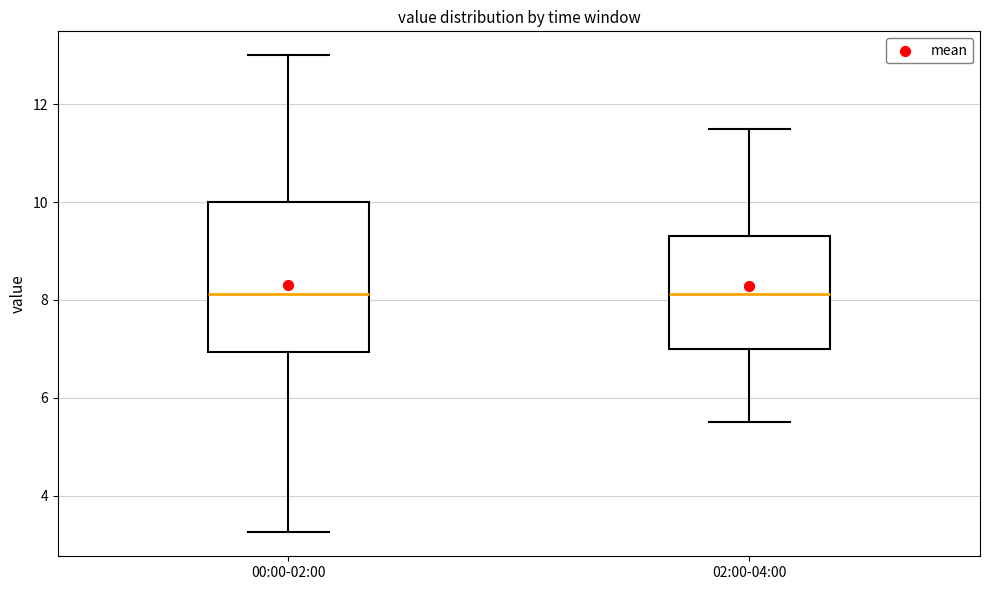

Reading left to right, read every box against the y-axis: the position of its median line, the range the box covers, and the ends of its whiskers. The values are not printed on the chart, so give them approximately, as read against the axis.

00:00-02:00: median 8.2, box 7.0 to 10.0, whiskers 3.2 to 13.0
02:00-04:00: median 8.2, box 7.0 to 9.4, whiskers 5.6 to 11.6